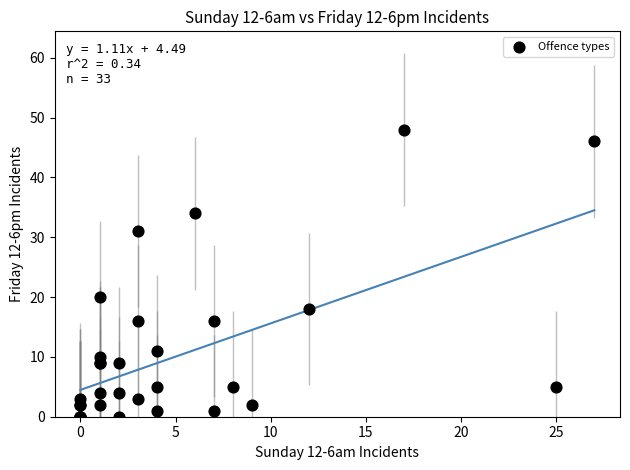

What Y value in the scatter plot is closest to 24?

20